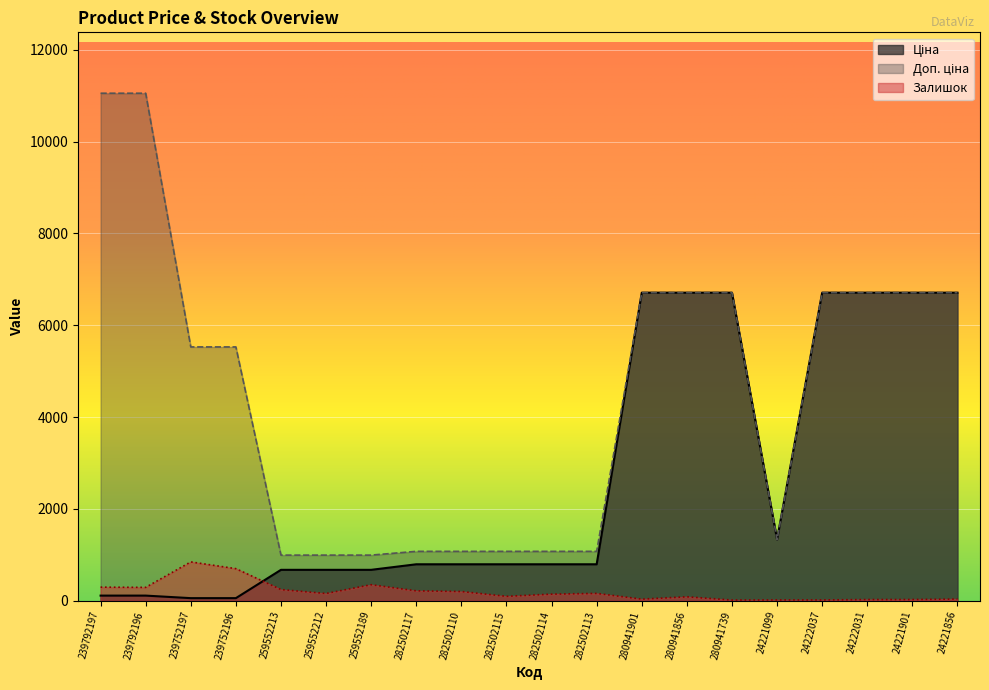

Reading right to left, what are all the values shown in this chart?

Ціна: 24221856=6710.2	24221901=6710.2	24222031=6710.2	24222037=6710.2	24221099=1332.7	280941739=6710.2	280941856=6710.2	280941901=6710.2	282502113=793.0	282502114=793.0	282502115=793.0	282502110=793.0	282502117=793.0	259552189=672.1	259552212=672.1	259552213=672.1	239752196=55.3	239752197=55.3	239792196=110.5	239792197=110.5
Доп. ціна: 24221856=6710.2	24221901=6710.2	24222031=6710.2	24222037=6710.2	24221099=1333.0	280941739=6710.2	280941856=6710.2	280941901=6710.2	282502113=1074.6	282502114=1074.6	282502115=1074.6	282502110=1074.6	282502117=1074.6	259552189=992.7	259552212=992.7	259552213=992.7	239752196=5528.0	239752197=5528.0	239792196=11055.0	239792197=11055.0
Залишок: 24221856=36.0	24221901=26.0	24222031=25.0	24222037=16.0	24221099=16.0	280941739=14.0	280941856=85.0	280941901=34.0	282502113=159.0	282502114=143.0	282502115=95.0	282502110=200.0	282502117=215.0	259552189=348.0	259552212=157.0	259552213=242.0	239752196=698.0	239752197=845.0	239792196=290.0	239792197=295.0